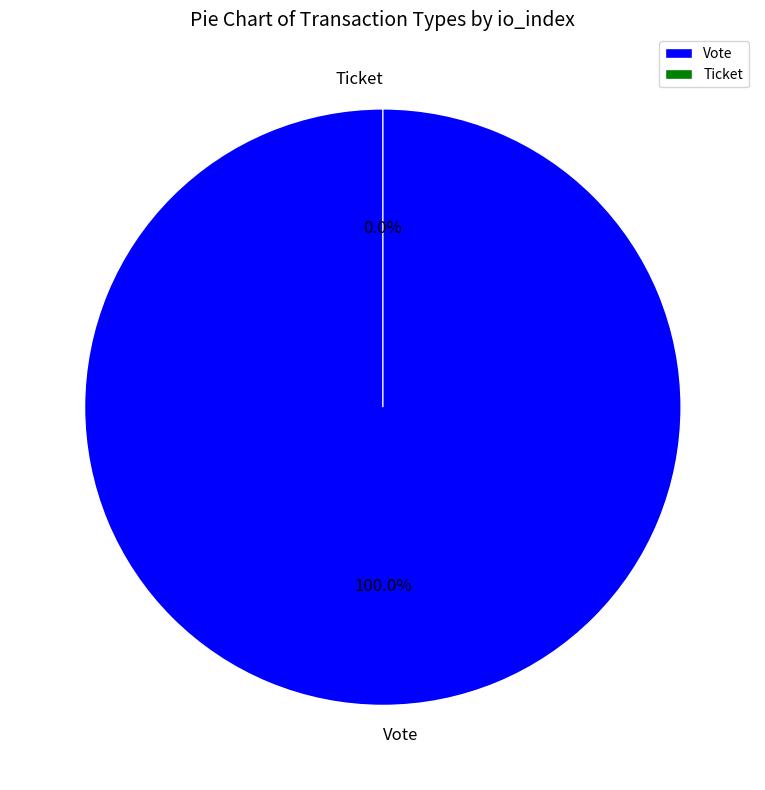

To the nearest percent, what percentage of the pie is Vote?

100%